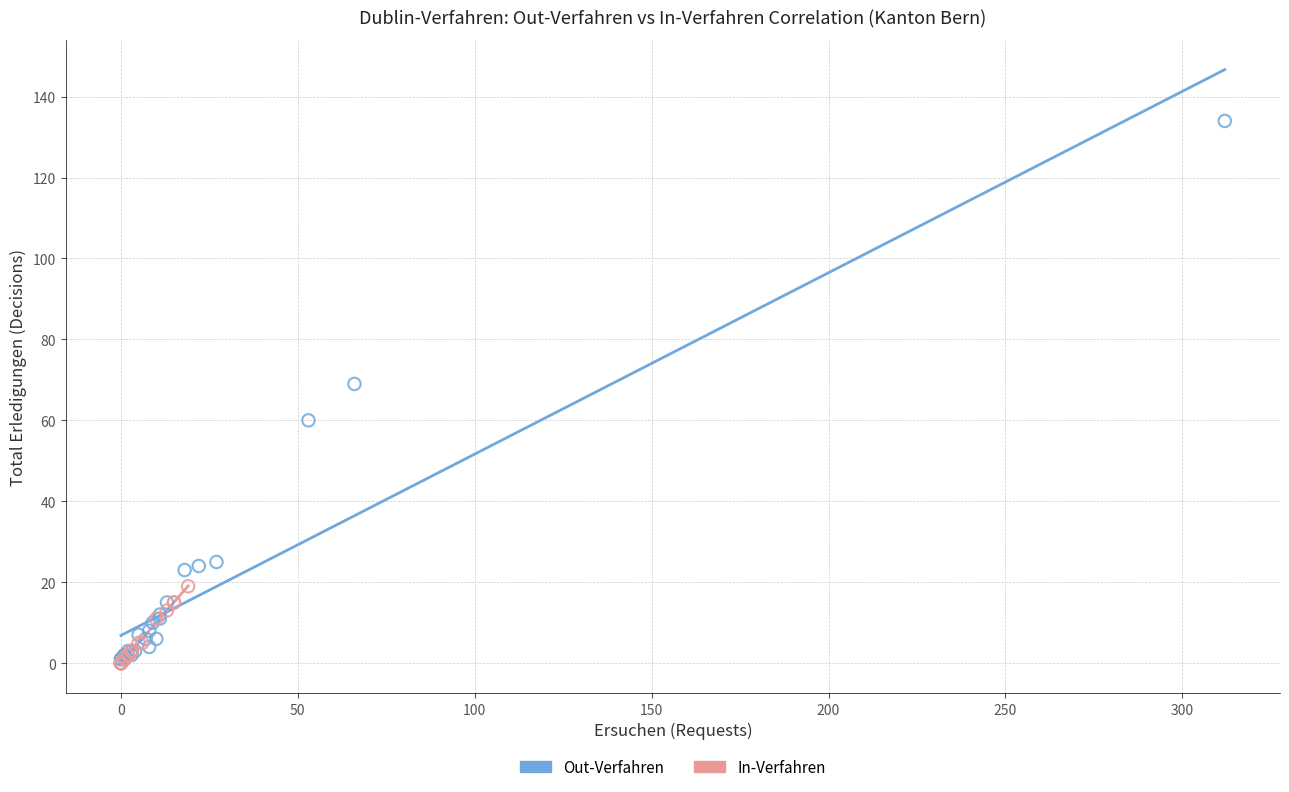

Which series has the widest spread of Y values?

Out-Verfahren